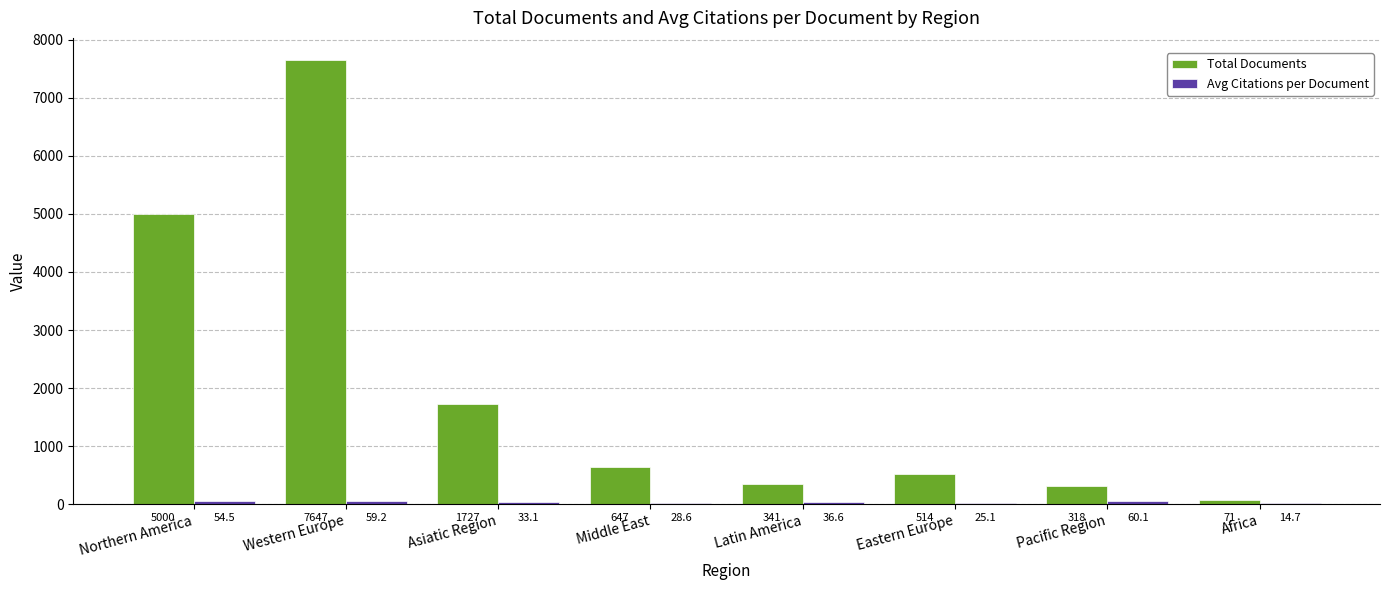

What is the maximum value for Total Documents?

7647.0